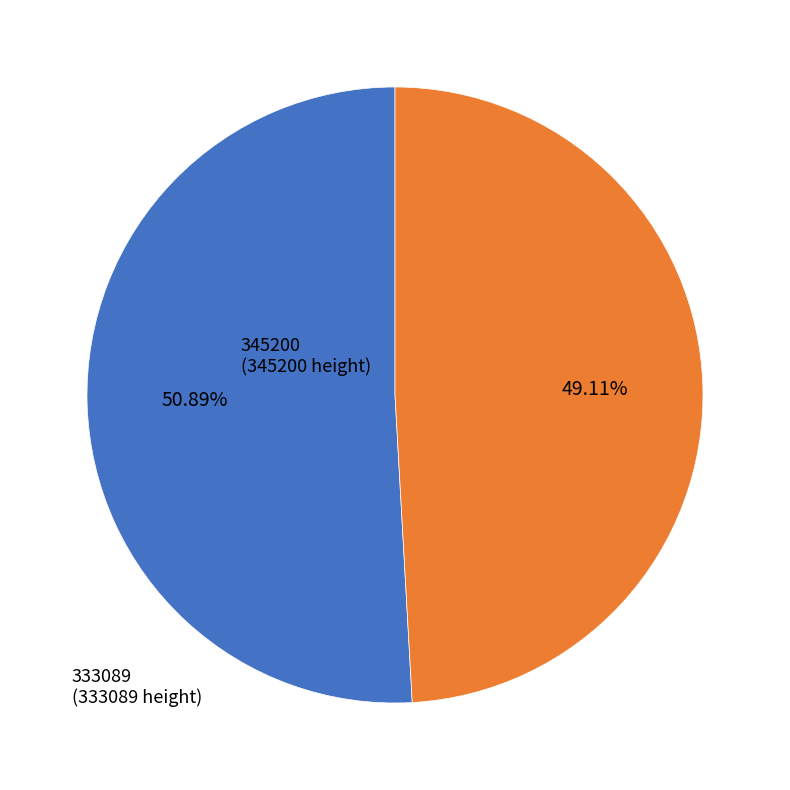

Is there a majority slice in this chart?

Yes